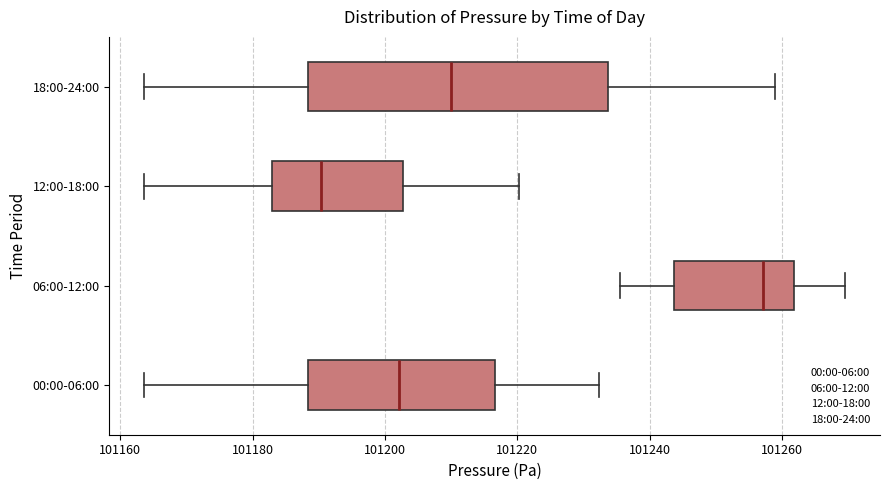

Reading bottom to top, read every box against the x-axis: the position of its median line, the range the box covers, and the ends of its whiskers. The values are not printed on the chart, so give them approximately, as read against the axis.

00:00-06:00: median 101202, box 101188 to 101216, whiskers 101164 to 101232
06:00-12:00: median 101258, box 101244 to 101262, whiskers 101236 to 101270
12:00-18:00: median 101190, box 101182 to 101202, whiskers 101164 to 101220
18:00-24:00: median 101210, box 101188 to 101234, whiskers 101164 to 101258